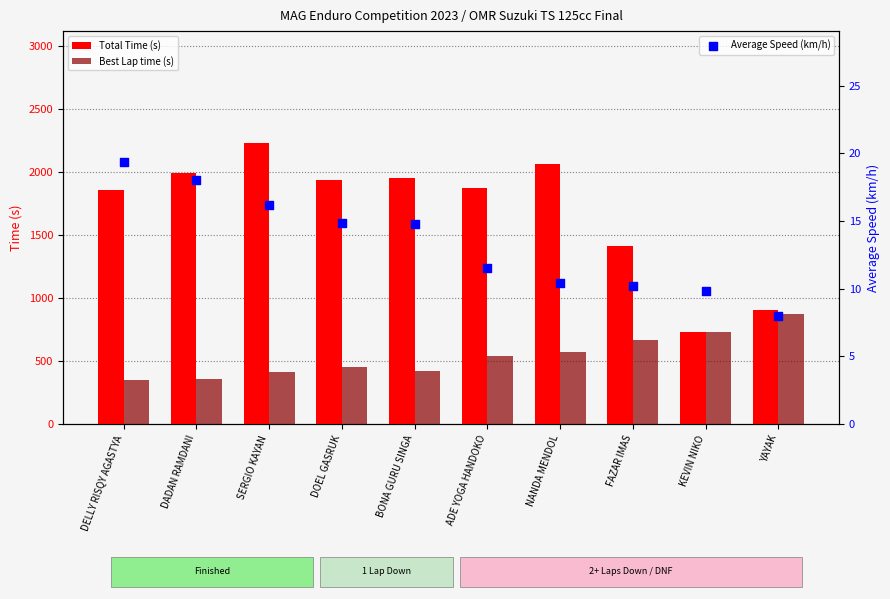

At how many categories does at least one series exceed 1066?

8